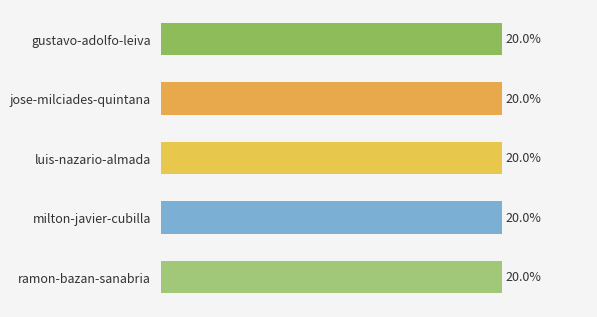

What is the label of the 5th bar from the top?

ramon-bazan-sanabria